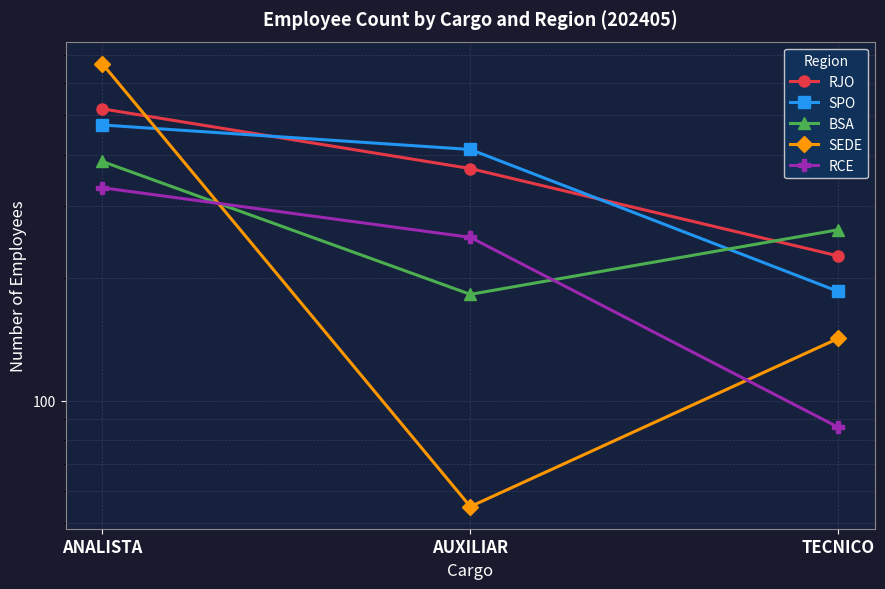

List the labels in order of RCE value, largest first.

ANALISTA, AUXILIAR, TECNICO